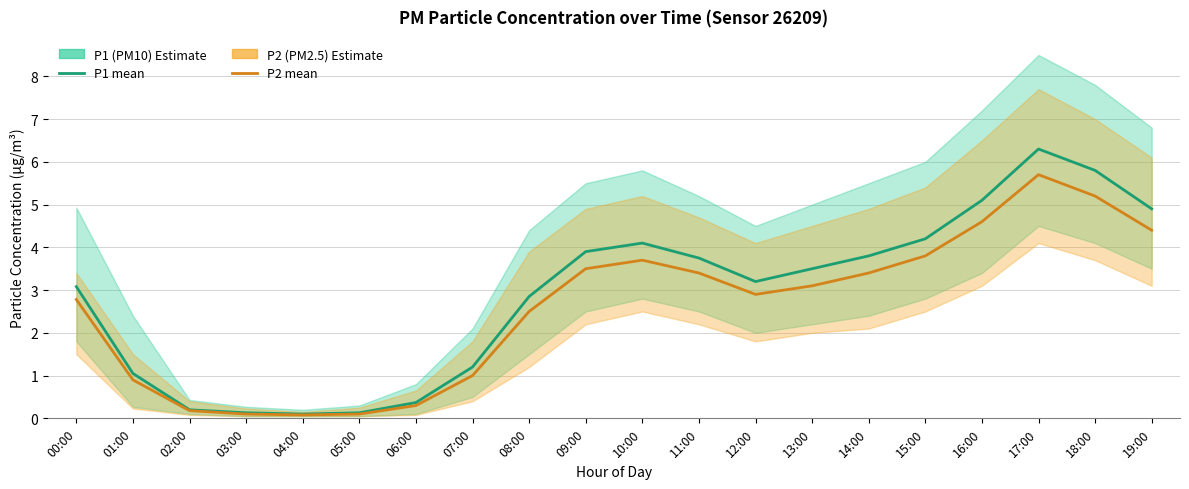

Reading left to right, list all the values displayed in this chart.

P1 (PM10): 00:00=3.1	01:00=1.1	02:00=0.2	03:00=0.1	04:00=0.1	05:00=0.1	06:00=0.4	07:00=1.2	08:00=2.9	09:00=3.9	10:00=4.1	11:00=3.8	12:00=3.2	13:00=3.5	14:00=3.8	15:00=4.2	16:00=5.1	17:00=6.3	18:00=5.8	19:00=4.9
P2 (PM2.5): 00:00=2.8	01:00=0.9	02:00=0.2	03:00=0.1	04:00=0.1	05:00=0.1	06:00=0.3	07:00=1.0	08:00=2.5	09:00=3.5	10:00=3.7	11:00=3.4	12:00=2.9	13:00=3.1	14:00=3.4	15:00=3.8	16:00=4.6	17:00=5.7	18:00=5.2	19:00=4.4